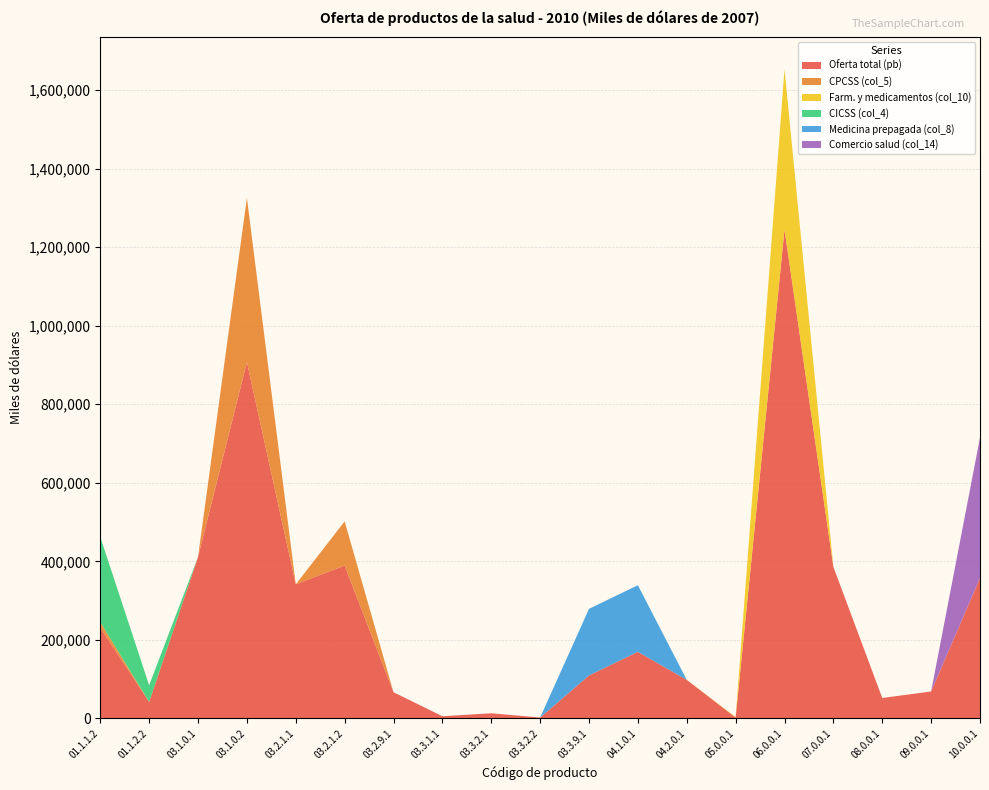

Reading left to right, list all the values displayed in this chart.

Oferta total (pb): 01.1.1.2=231093	01.1.2.2=42222	03.1.0.1=411032	03.1.0.2=907427	03.2.1.1=341449	03.2.1.2=389254	03.2.9.1=66670	03.3.1.1=5534	03.3.2.1=13132	03.3.2.2=2261	03.3.9.1=109419	04.1.0.1=169619	04.2.0.1=98170	05.0.0.1=2275	06.0.0.1=1244921	07.0.0.1=385974	08.0.0.1=52038	09.0.0.1=68619	10.0.0.1=357575
CPCSS (col_5): 01.1.1.2=14081	01.1.2.2=0	03.1.0.1=0	03.1.0.2=418111	03.2.1.1=0	03.2.1.2=112500	03.2.9.1=0	03.3.1.1=0	03.3.2.1=0	03.3.2.2=0	03.3.9.1=0	04.1.0.1=0	04.2.0.1=0	05.0.0.1=0	06.0.0.1=0	07.0.0.1=0	08.0.0.1=0	09.0.0.1=0	10.0.0.1=0
Farm. y medicamentos (col_10): 01.1.1.2=0	01.1.2.2=0	03.1.0.1=0	03.1.0.2=0	03.2.1.1=0	03.2.1.2=0	03.2.9.1=0	03.3.1.1=0	03.3.2.1=0	03.3.2.2=0	03.3.9.1=0	04.1.0.1=0	04.2.0.1=0	05.0.0.1=1259	06.0.0.1=408173	07.0.0.1=0	08.0.0.1=0	09.0.0.1=0	10.0.0.1=0
CICSS (col_4): 01.1.1.2=217012	01.1.2.2=42222	03.1.0.1=0	03.1.0.2=0	03.2.1.1=0	03.2.1.2=0	03.2.9.1=0	03.3.1.1=0	03.3.2.1=0	03.3.2.2=0	03.3.9.1=0	04.1.0.1=0	04.2.0.1=0	05.0.0.1=0	06.0.0.1=0	07.0.0.1=0	08.0.0.1=0	09.0.0.1=0	10.0.0.1=0
Medicina prepagada (col_8): 01.1.1.2=0	01.1.2.2=0	03.1.0.1=0	03.1.0.2=0	03.2.1.1=0	03.2.1.2=0	03.2.9.1=0	03.3.1.1=0	03.3.2.1=0	03.3.2.2=0	03.3.9.1=169619	04.1.0.1=169619	04.2.0.1=0	05.0.0.1=0	06.0.0.1=0	07.0.0.1=0	08.0.0.1=0	09.0.0.1=0	10.0.0.1=0
Comercio salud (col_14): 01.1.1.2=0	01.1.2.2=0	03.1.0.1=0	03.1.0.2=0	03.2.1.1=0	03.2.1.2=0	03.2.9.1=0	03.3.1.1=0	03.3.2.1=0	03.3.2.2=0	03.3.9.1=0	04.1.0.1=0	04.2.0.1=0	05.0.0.1=0	06.0.0.1=0	07.0.0.1=0	08.0.0.1=0	09.0.0.1=0	10.0.0.1=357575